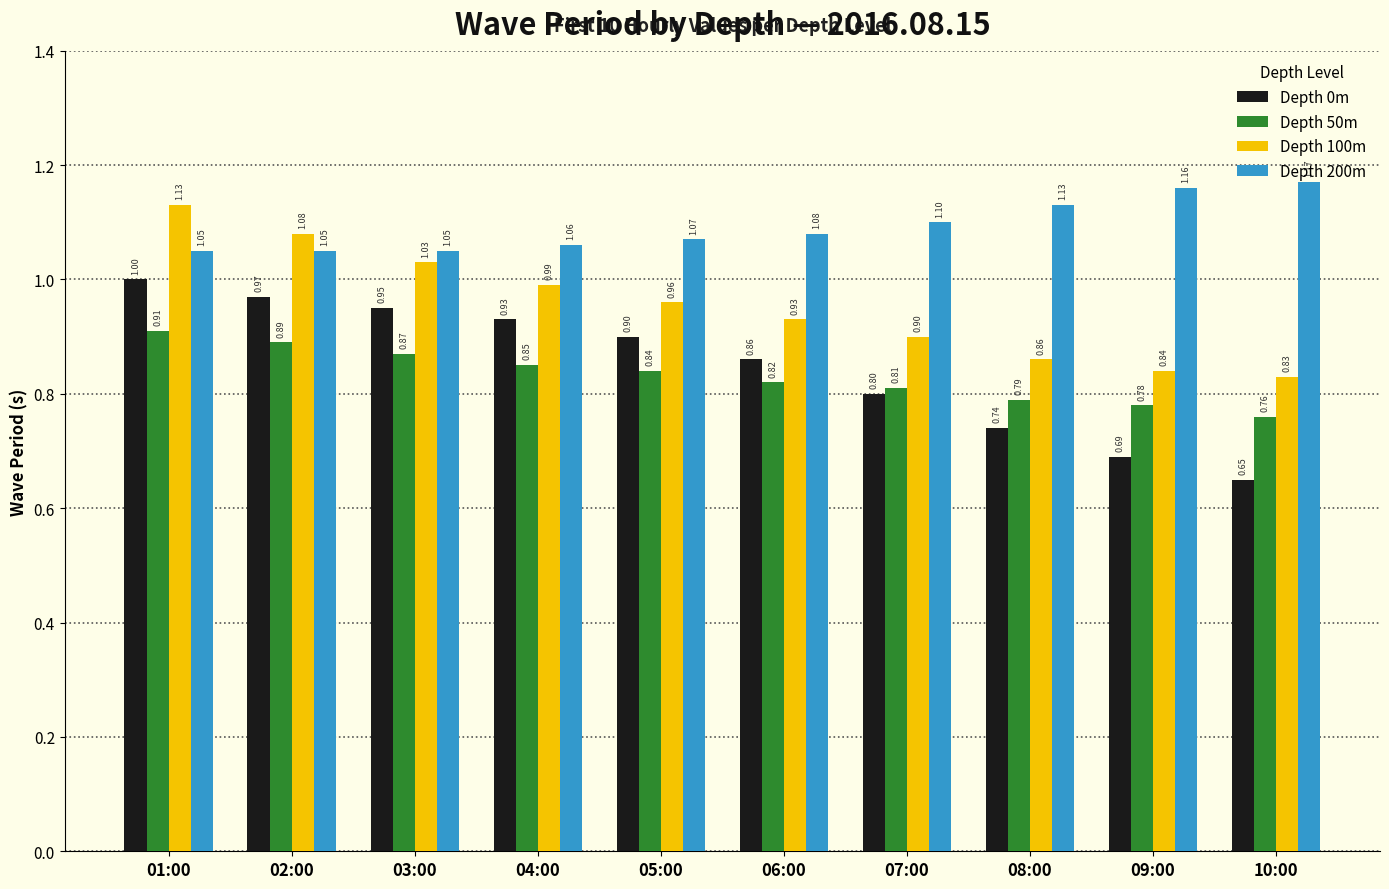

Which label corresponds to the largest value in the chart?

10:00